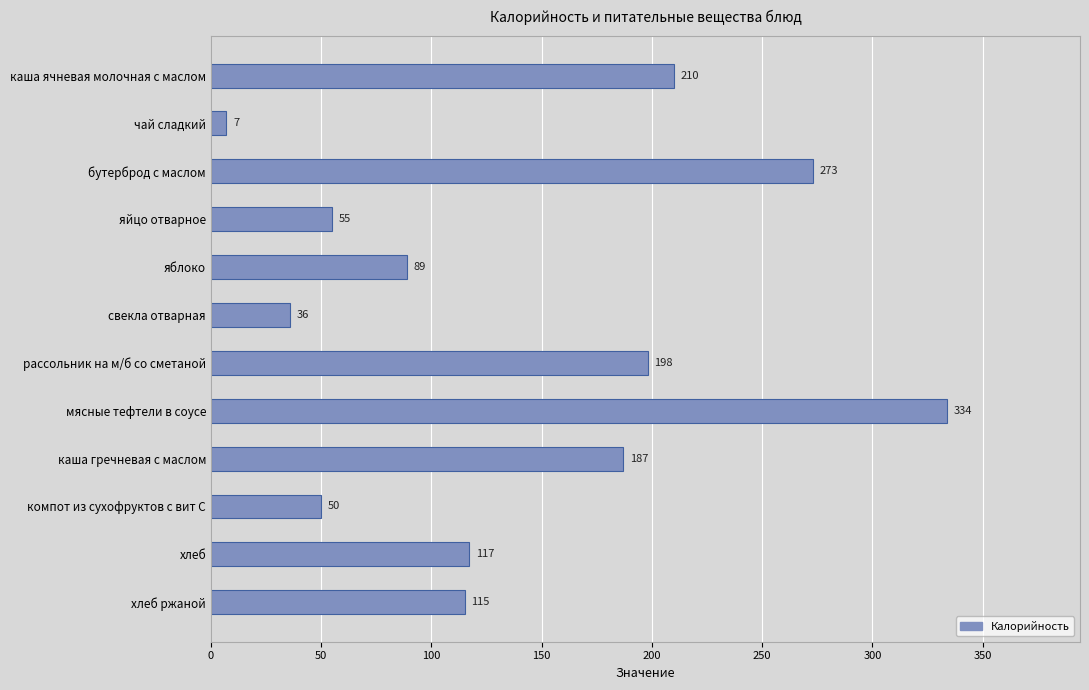

Count the number of data series in this chart.

1